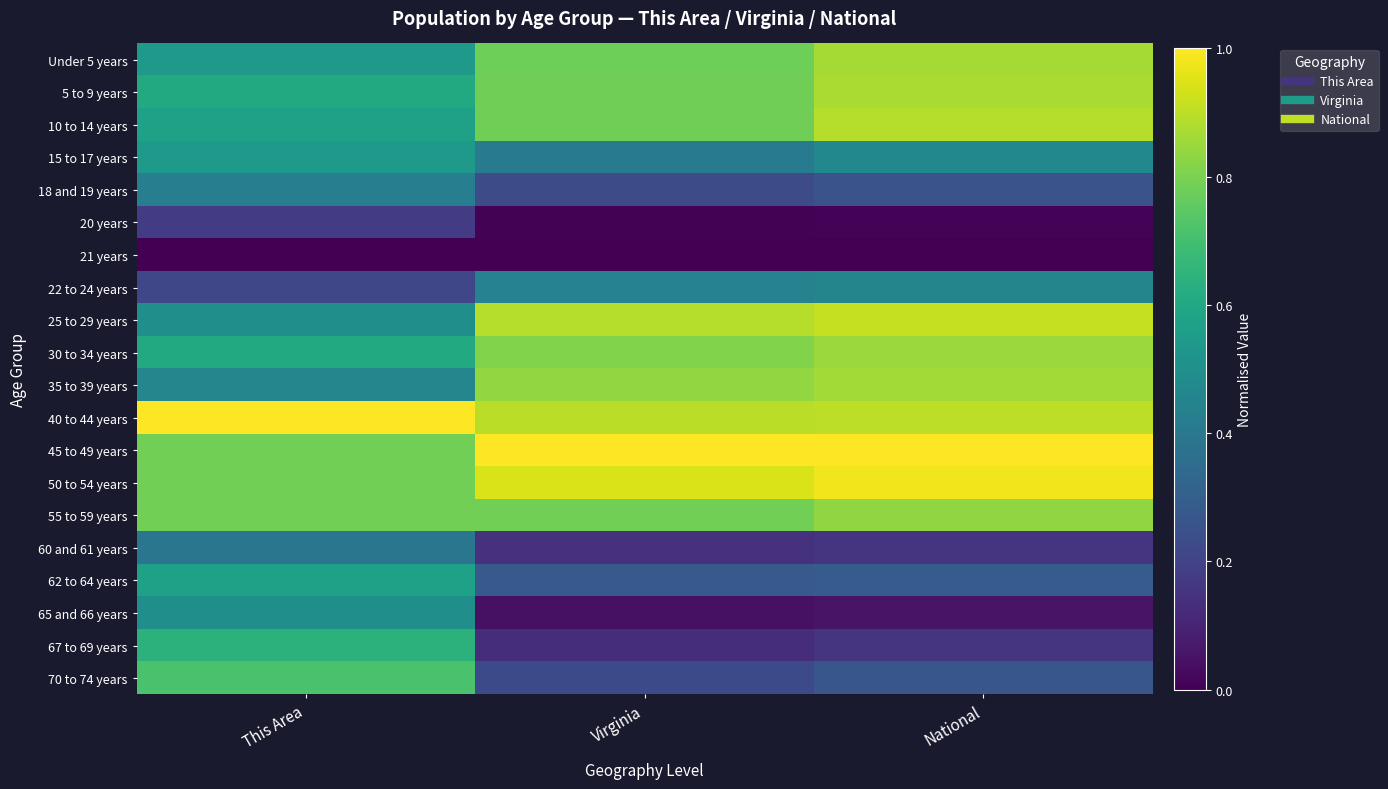

List the series in order of their peak value, lowest first.

21 years, 20 years, 60 and 61 years, 18 and 19 years, 22 to 24 years, 65 and 66 years, 15 to 17 years, 62 to 64 years, 67 to 69 years, 70 to 74 years, 55 to 59 years, 30 to 34 years, 35 to 39 years, Under 5 years, 5 to 9 years, 10 to 14 years, 25 to 29 years, 50 to 54 years, 40 to 44 years, 45 to 49 years